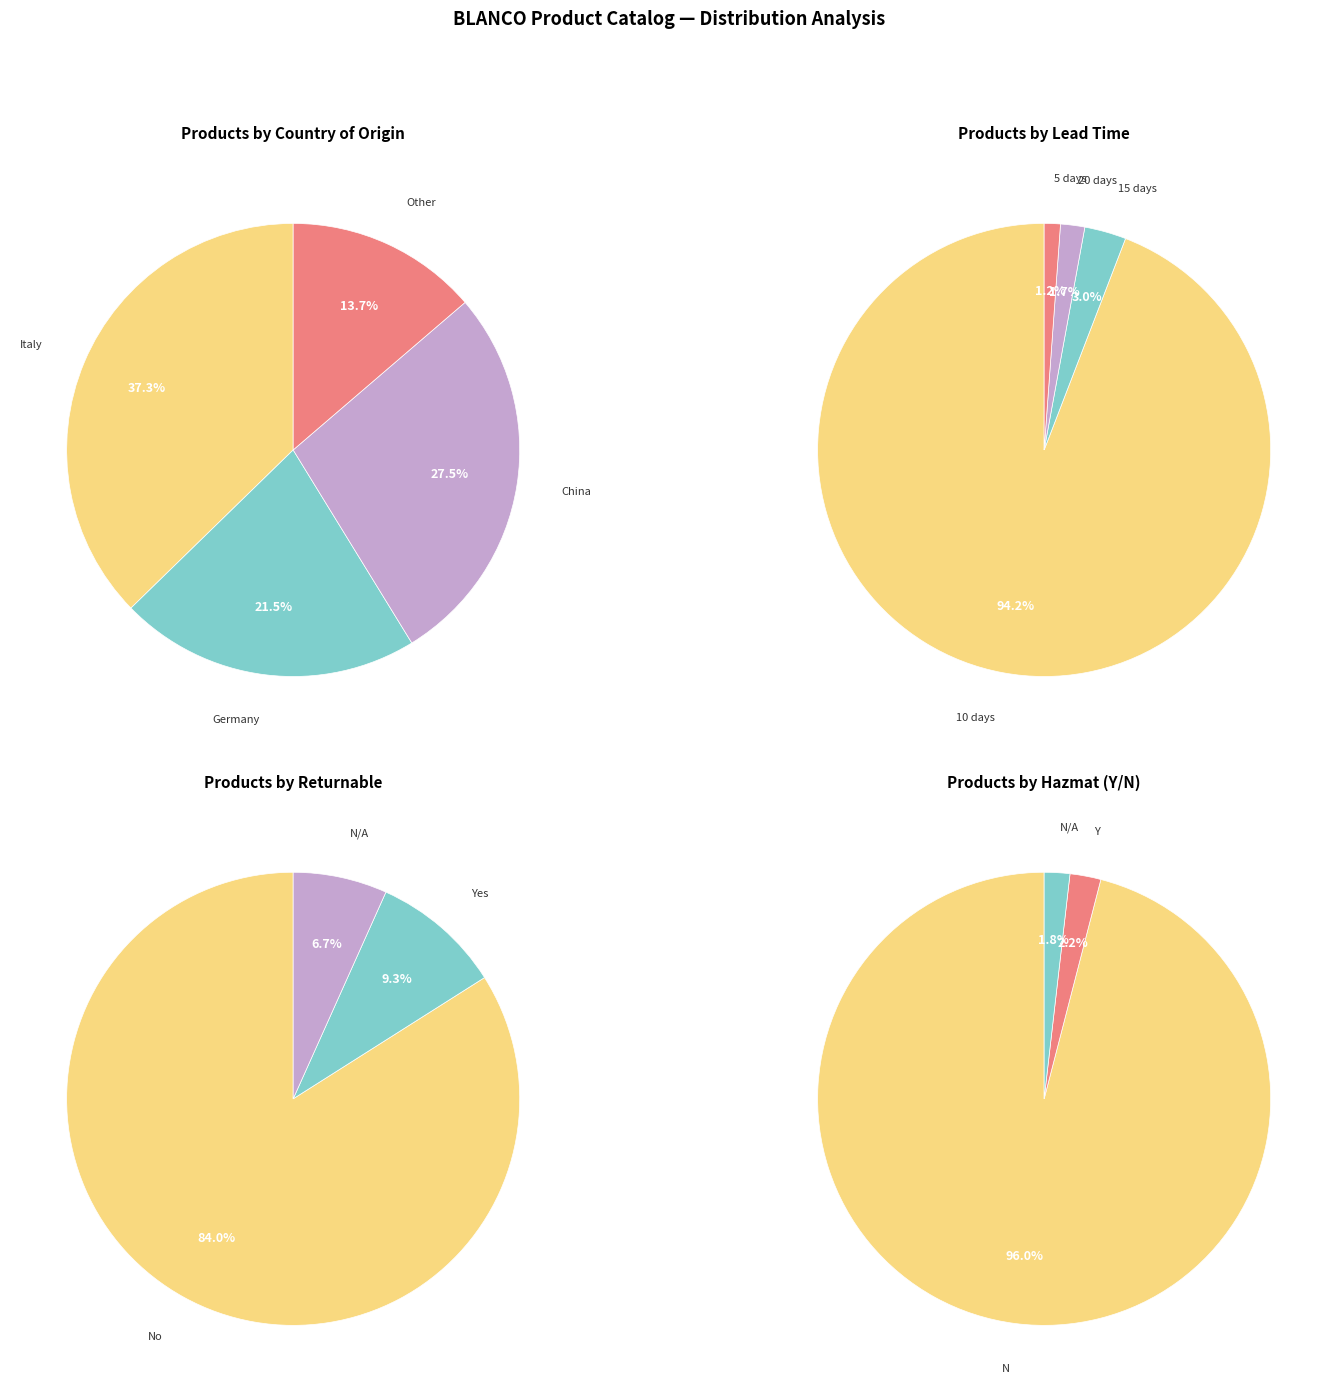

The Other/NA slice represents 1% of the pie. True or false?

False